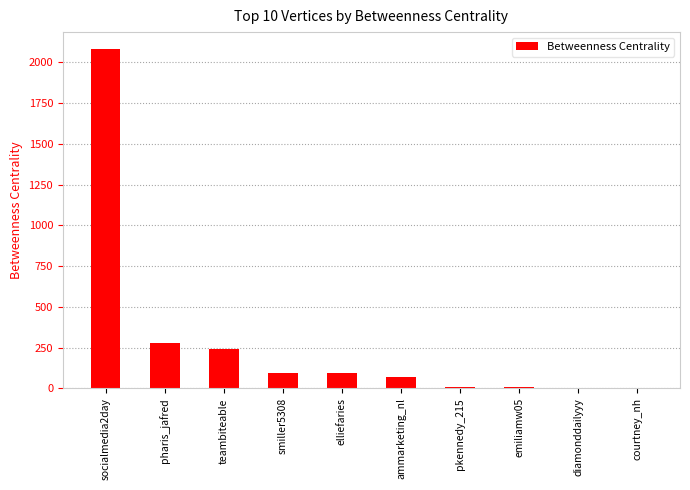

True or false: the data shows 326.3 at teambiteable.

False